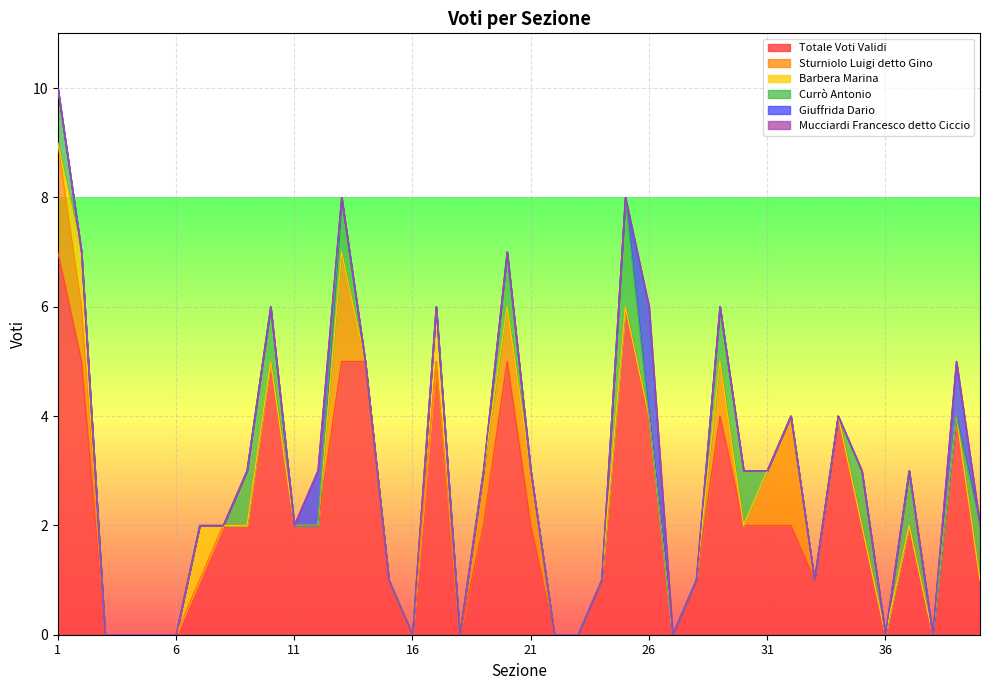

How many values in the Totale Voti Validi series exceed 2?

12